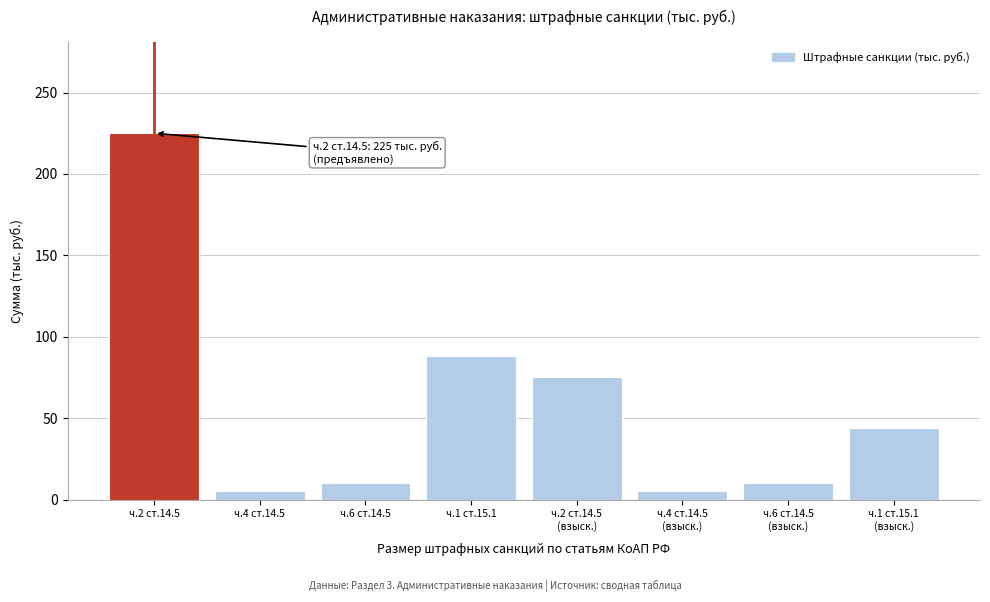

Reading right to left, extract all data points from this chart.

44	10	5	75	88	10	5	225